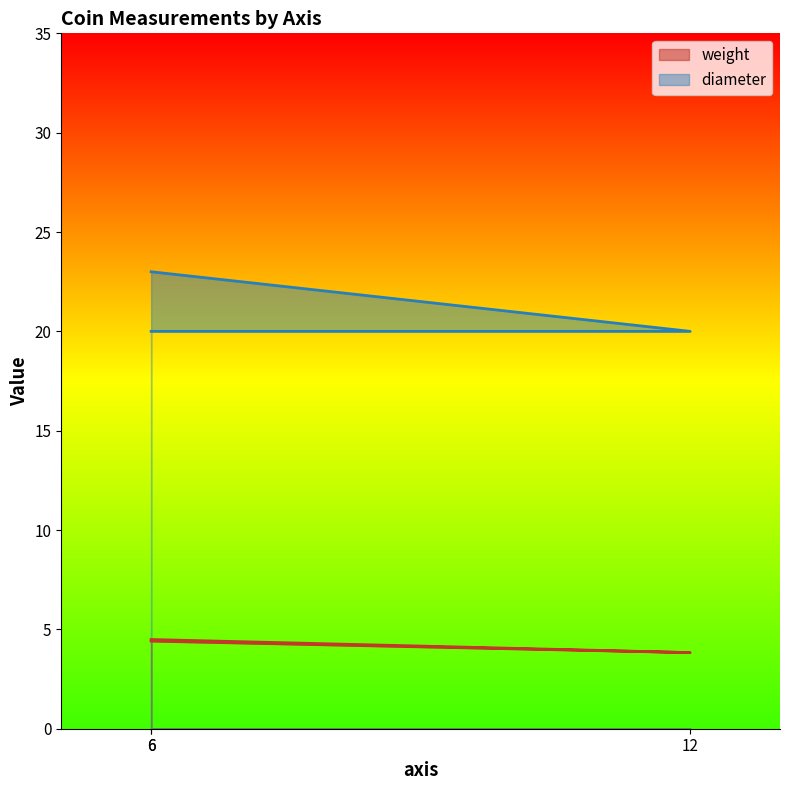

What is the spread (max minus min) of values at 6?

18.5